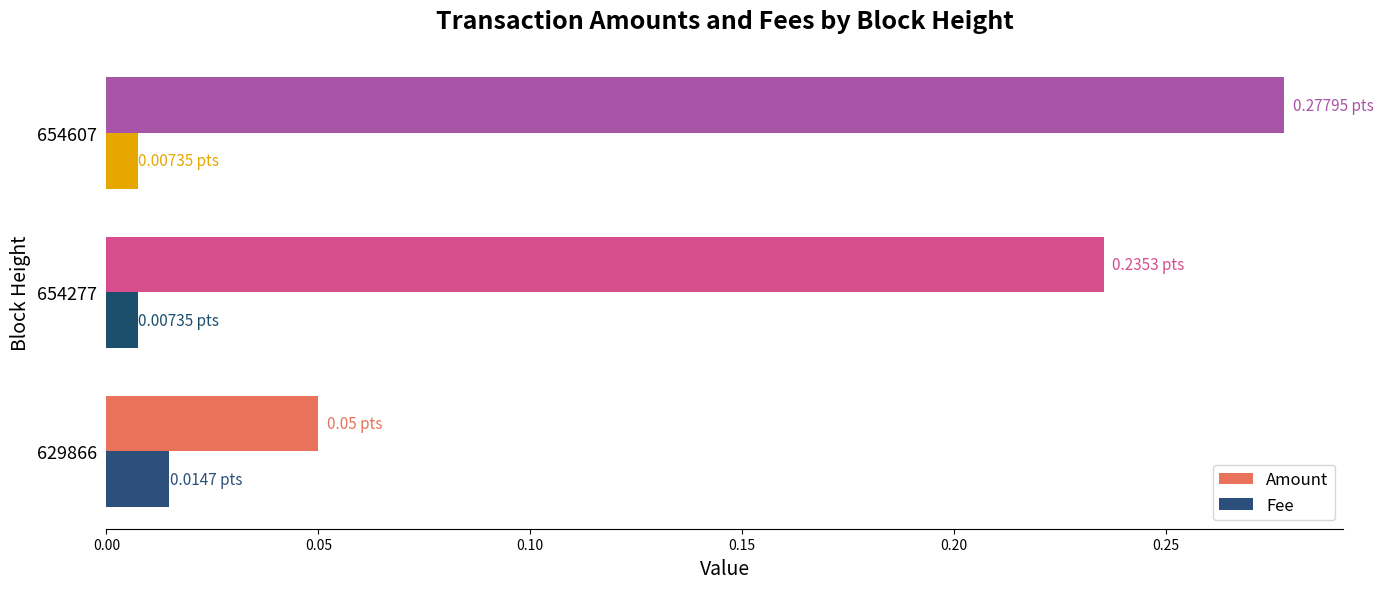

Which series changed the most between 654277 and 654607?

Amount